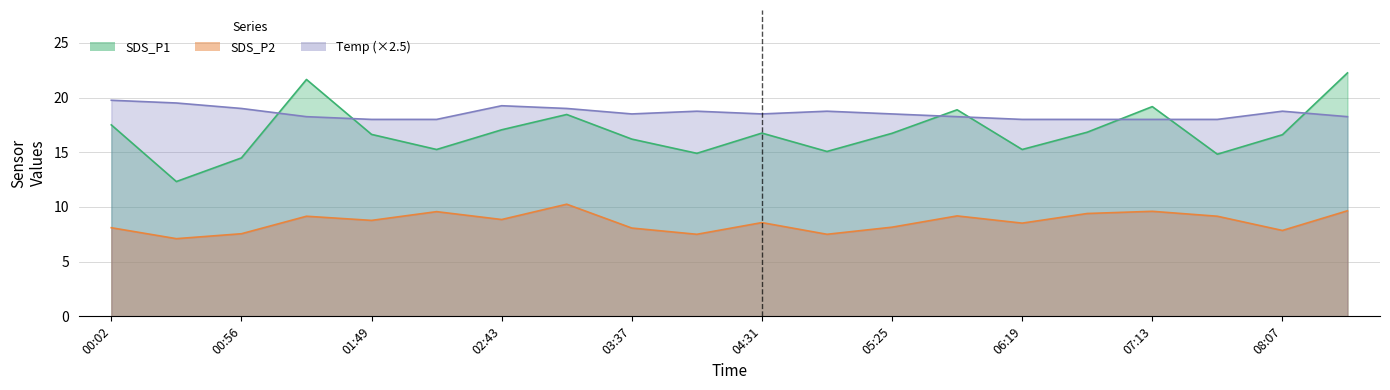

Rank the categories by Temp value from lowest to highest.

01:49, 02:16, 06:19, 06:46, 07:13, 07:40, 01:22, 05:52, 08:34, 03:37, 04:31, 05:25, 04:04, 04:58, 08:07, 00:56, 03:10, 02:43, 00:29, 00:02